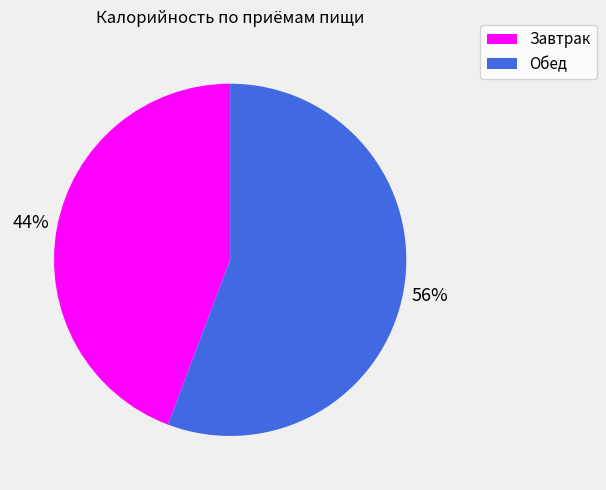

Do Обед and Завтрак together represent more than half of the pie?

Yes